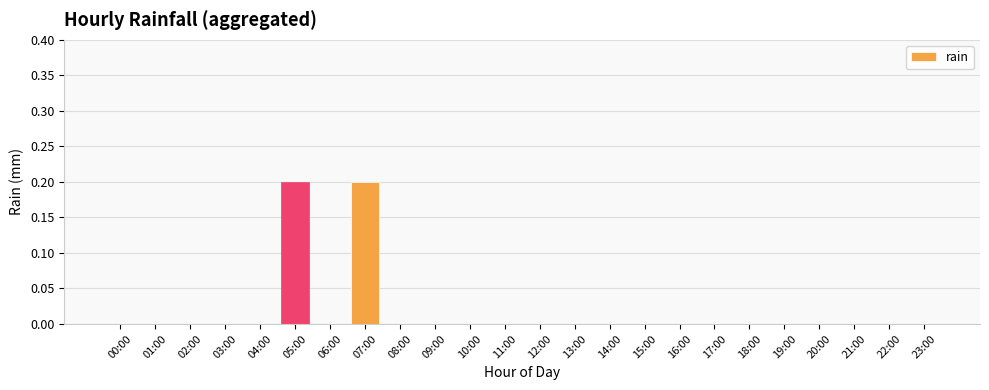

True or false: the data shows -0.1 at 19:00.

False